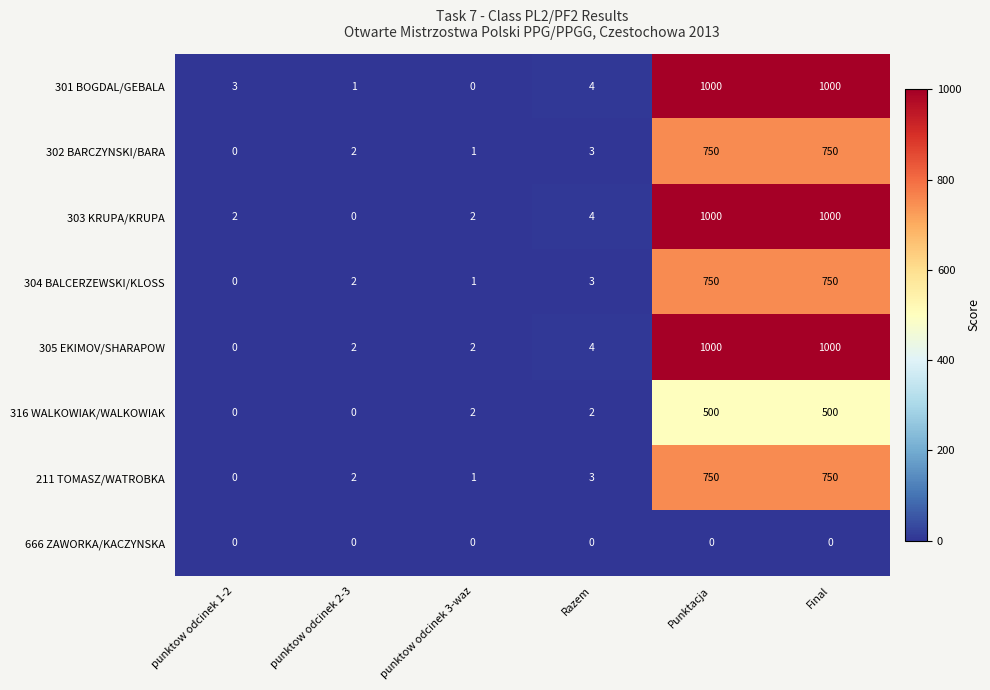

What is the sum of the 305 EKIMOV/SHARAPOW values at punktow odcinek 2-3 and Punktacja?

1002